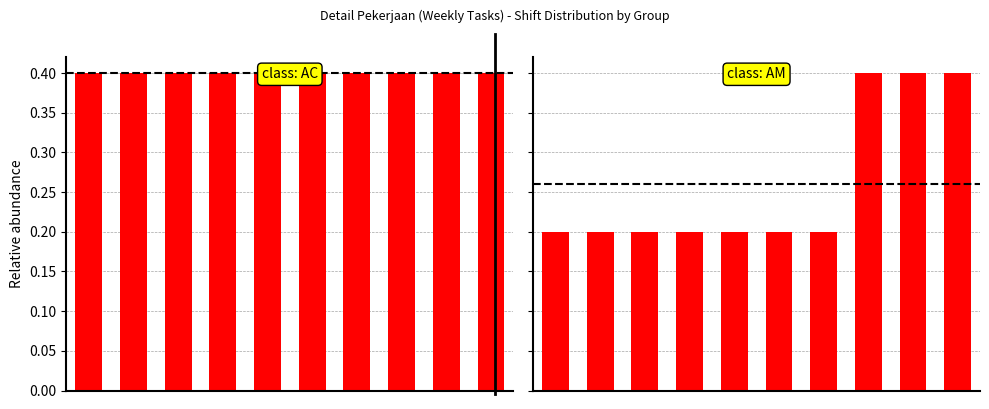

How many distinct data groups are displayed?

2